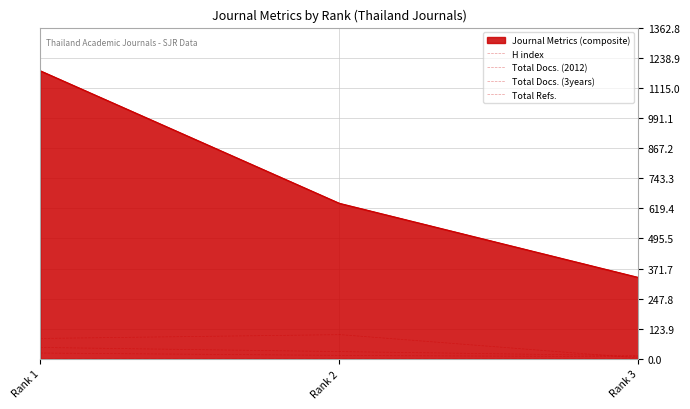

Read the Total Docs. (3years) value at Rank 1.

84